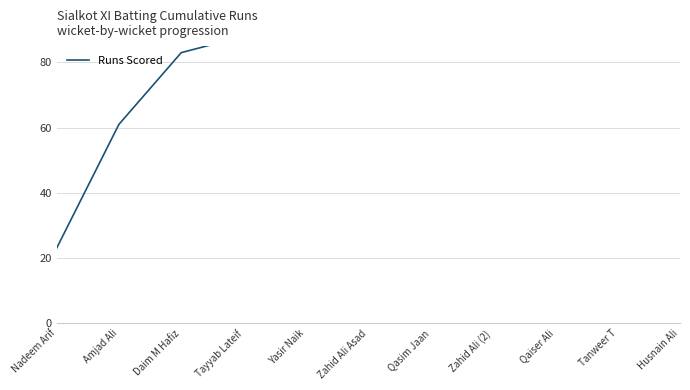

Which has a higher value, Zahid Ali (2) or Qasim Jaan?

Zahid Ali (2)